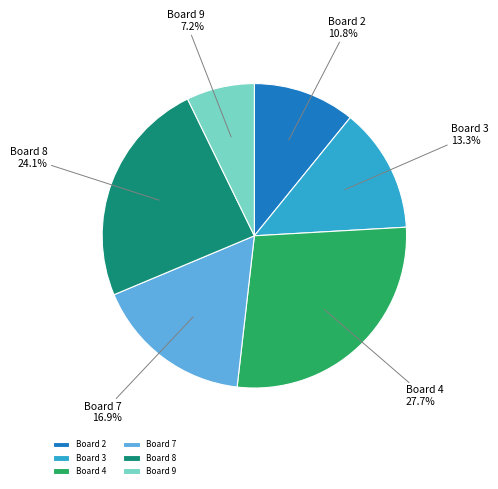

Rank the categories by value from highest to lowest.

Board 4, Board 8, Board 7, Board 3, Board 2, Board 9